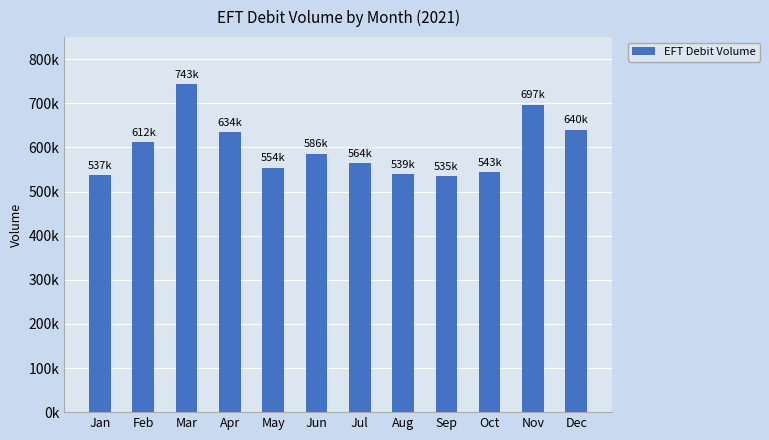

What is the difference between the values at May and Nov?

142934